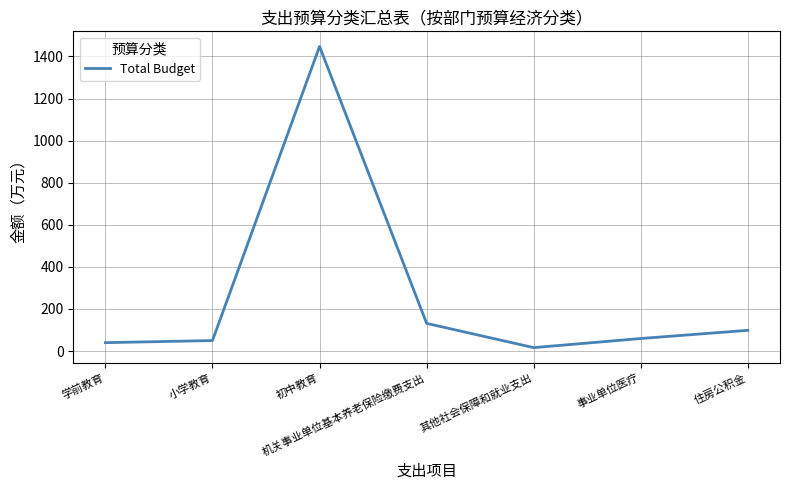

Reading left to right, list all the values displayed in this chart.

学前教育=40.0	小学教育=50.0	初中教育=1447.8	机关事业单位基本养老保险缴费支出=131.6	其他社会保障和就业支出=16.4	事业单位医疗=59.8	住房公积金=98.7